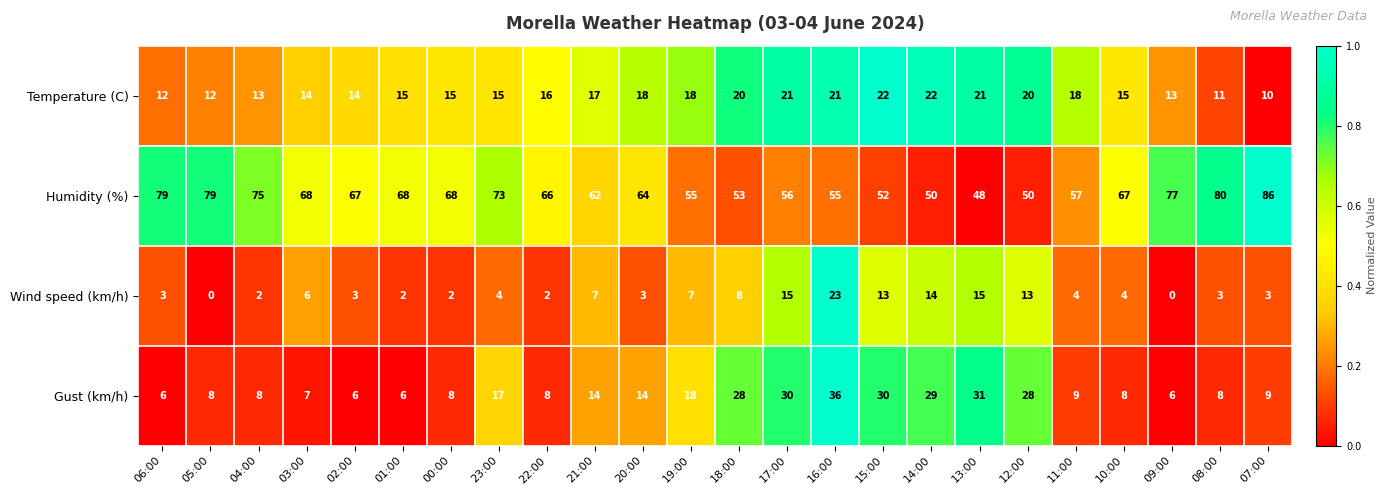

Between 13:00 and 10:00, which series saw the biggest shift?

Gust (km/h)